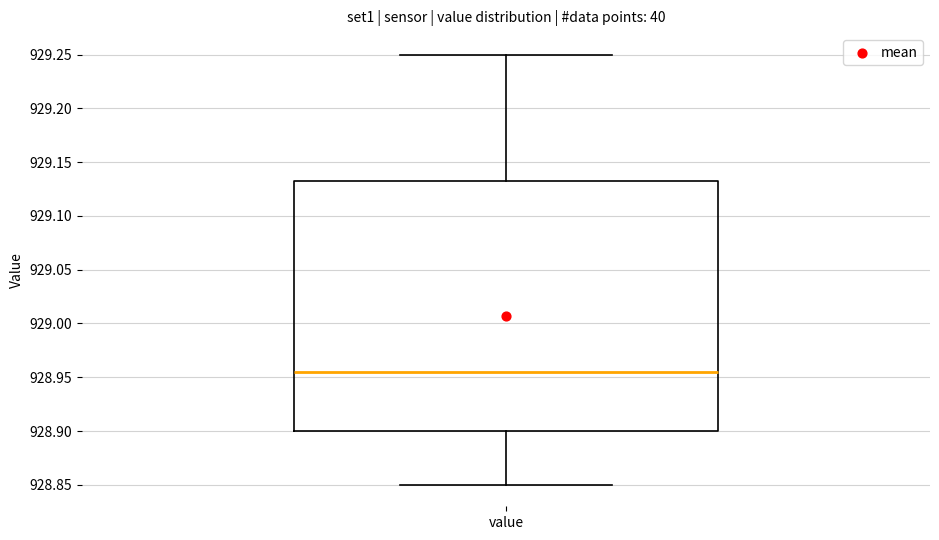

Read this box plot against the y-axis: the position of the median line, the range covered by the box, and the ends of both whiskers. The values are not printed on the chart, so give them approximately, as read against the axis.

median 928.955, box 928.900 to 929.135, whiskers 928.850 to 929.250